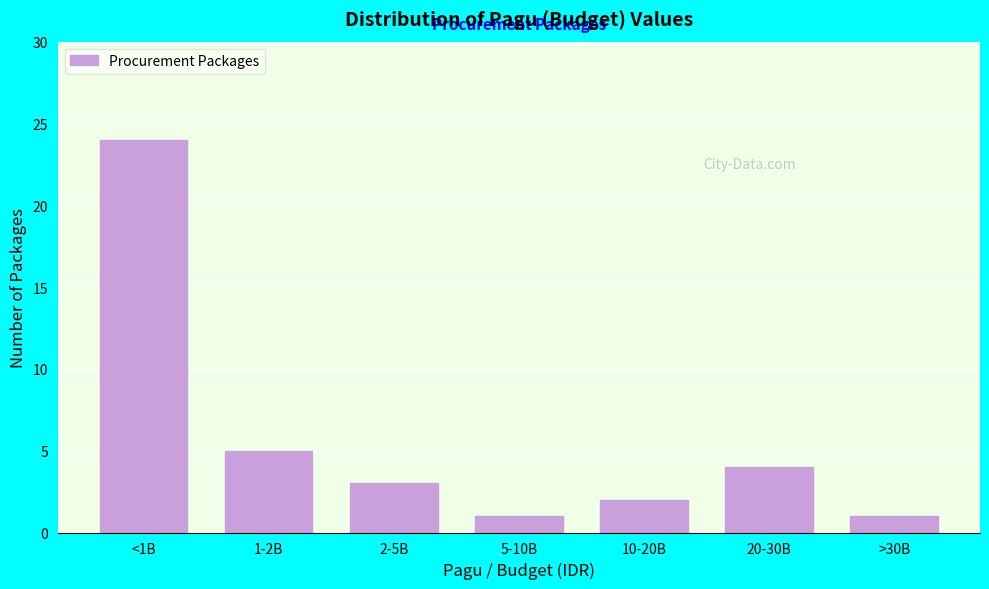

Reading left to right, list all the values displayed in this chart.

24	5	3	1	2	4	1